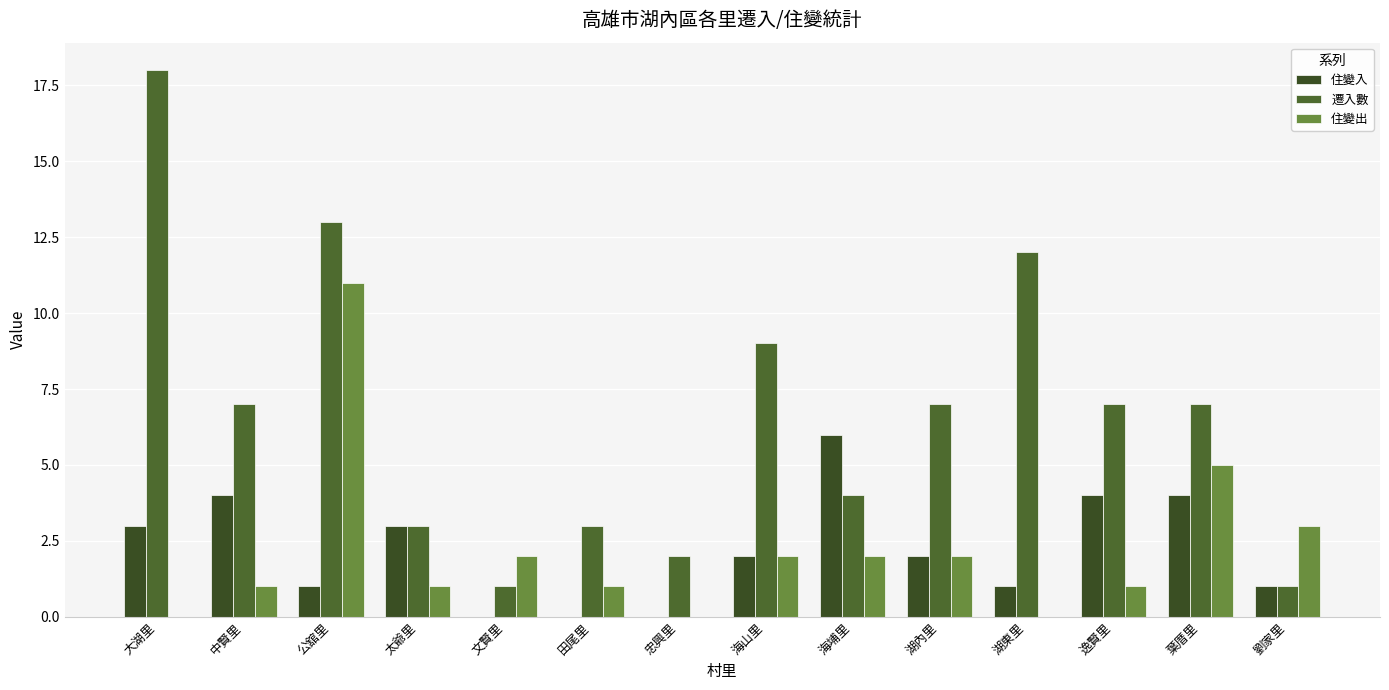

Count the 住變入 values in the range 1 to 4.

10